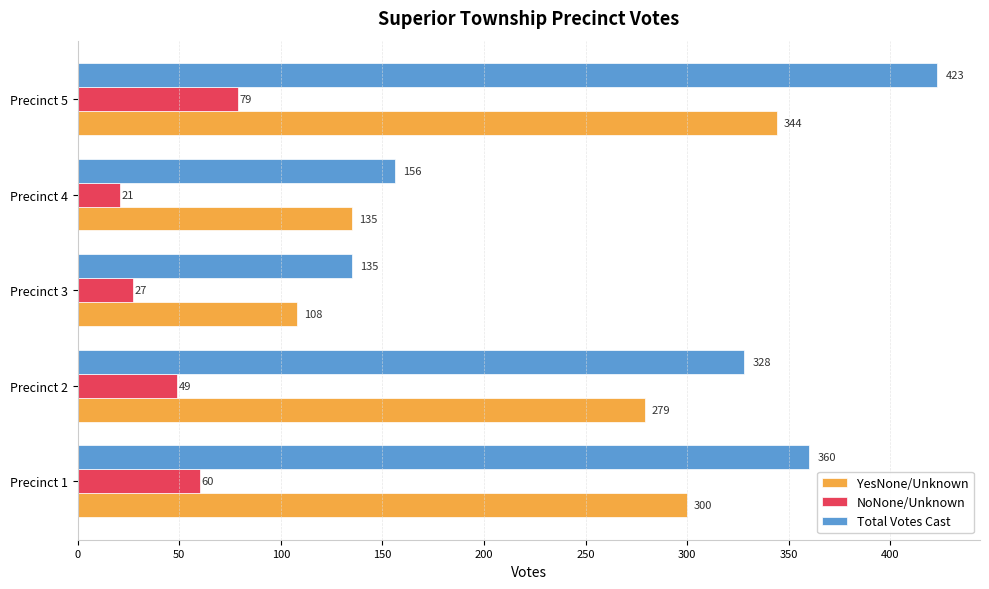

What is the sum of all YesNone/Unknown values?

1166